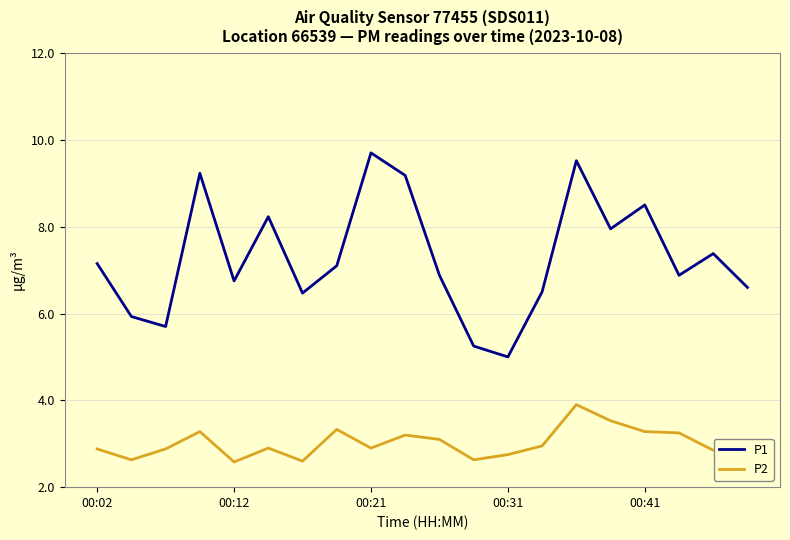

True or false: P1 has more than 0 points higher than both neighbors.

True